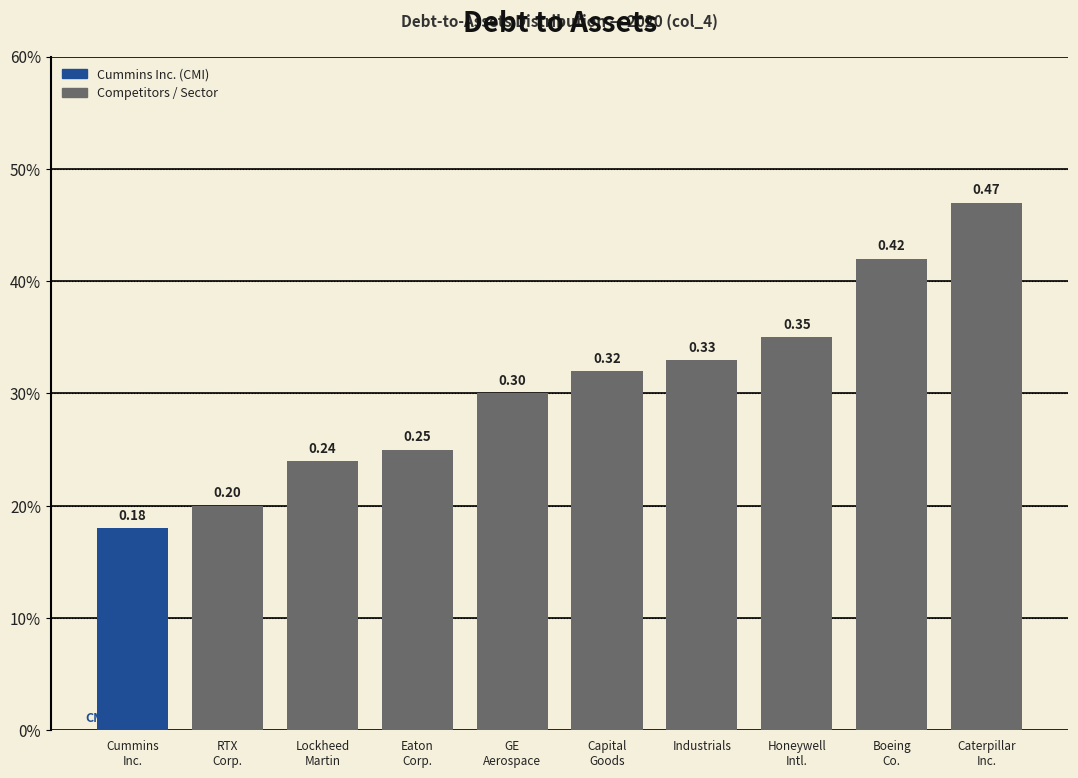

Are the bars horizontal?

No